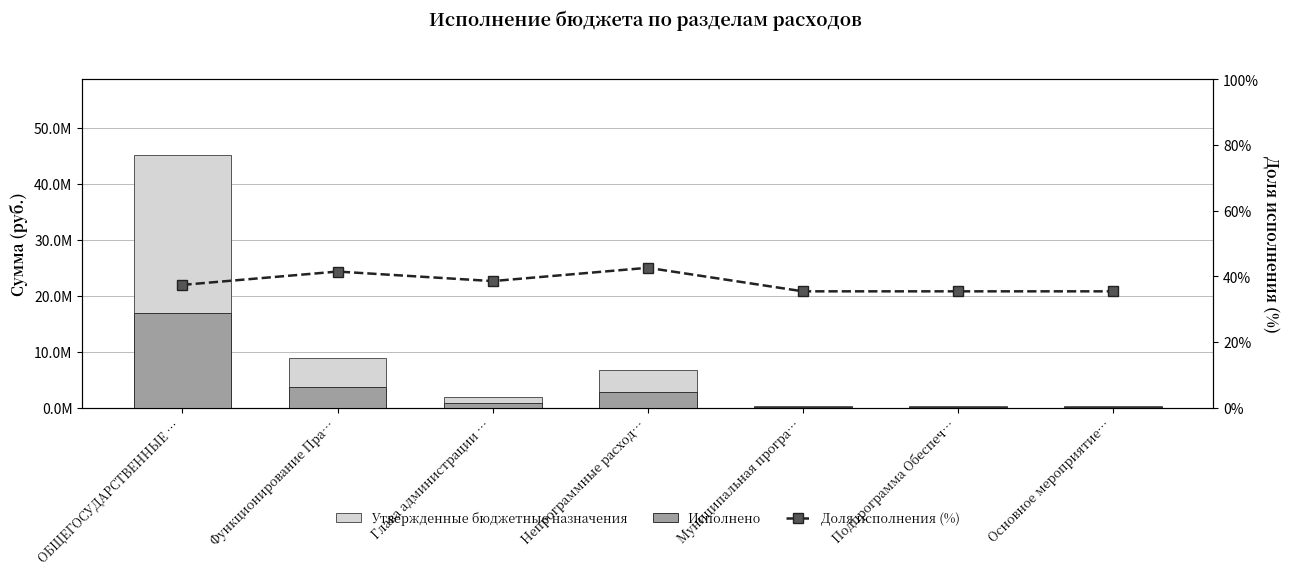

What is the difference between the maximum and second lowest values in the Доля исполнения (%) series?

7.2